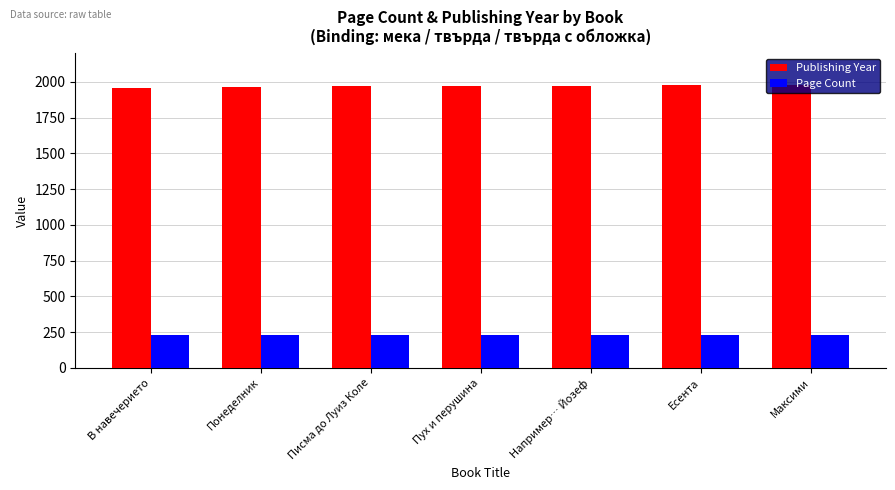

What is the approximate value of Publishing Year at Например… Йозеф, to the nearest 10?

1970